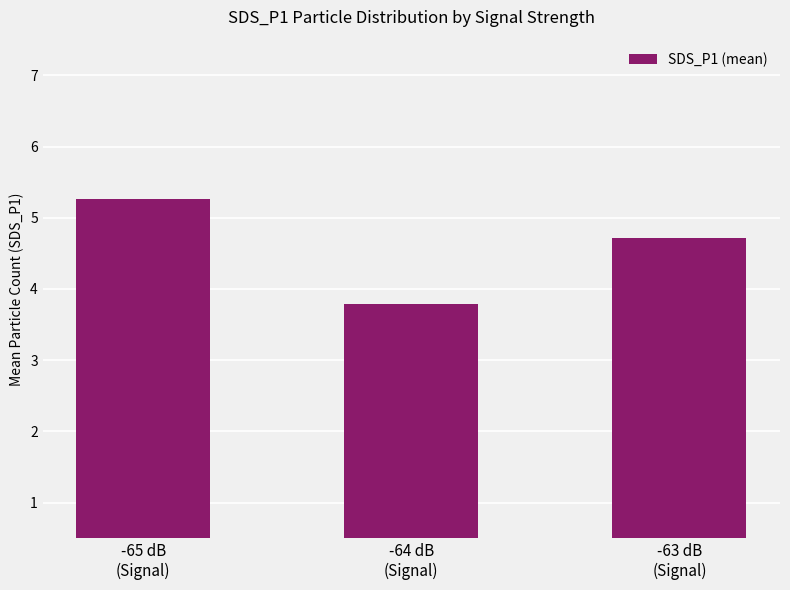

Is it true that the value at -64 dB
(Signal) is 3.8?

True